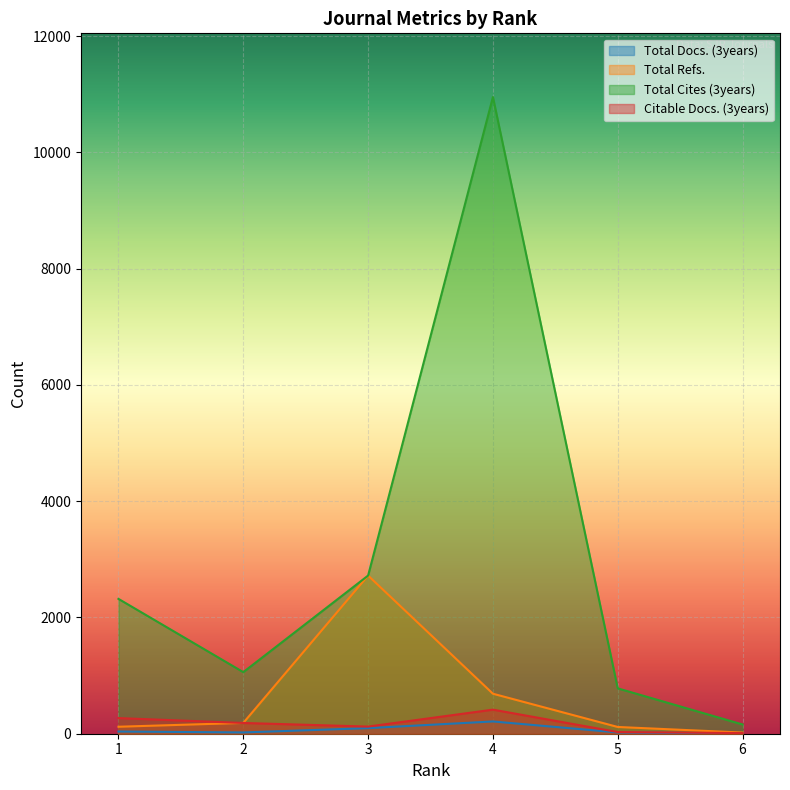

Read the Citable Docs. (3years) value at 5, to the nearest 50.

50